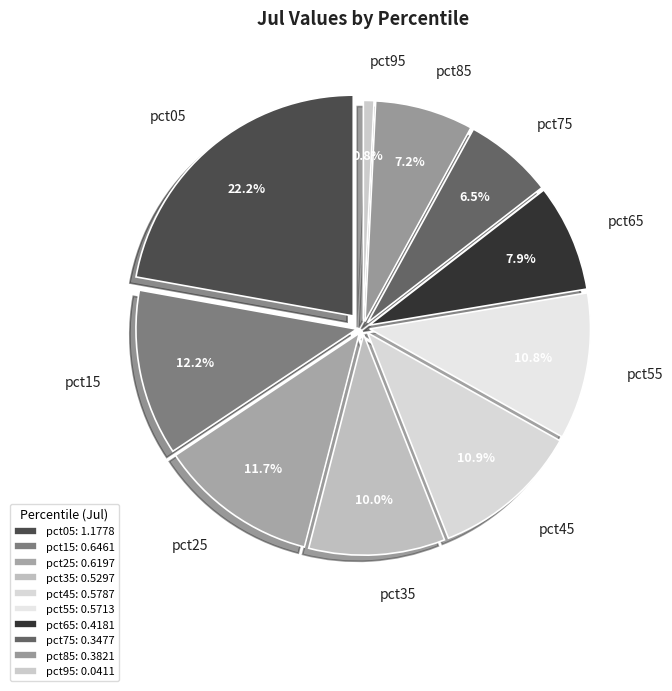

Rank the categories by value from highest to lowest.

pct05, pct15, pct25, pct45, pct55, pct35, pct65, pct85, pct75, pct95